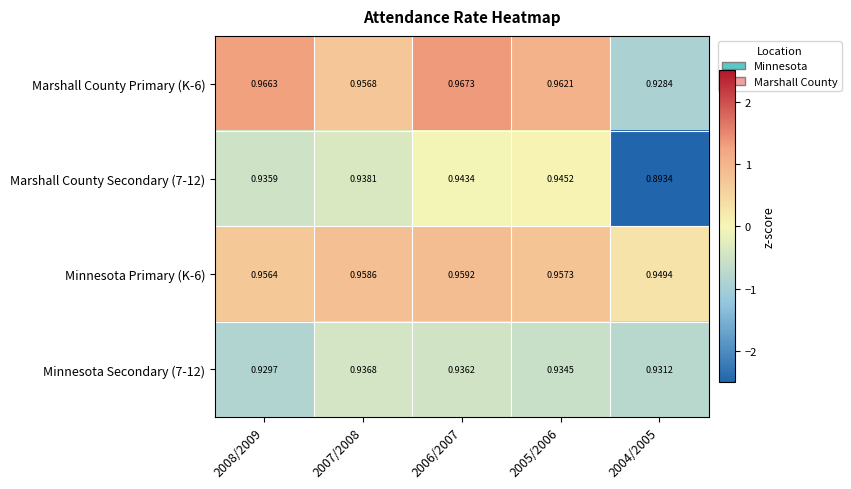

Is the value of Minnesota Secondary (7-12) at 2008/2009 greater than the value of Minnesota Primary (K-6) at 2008/2009?

No